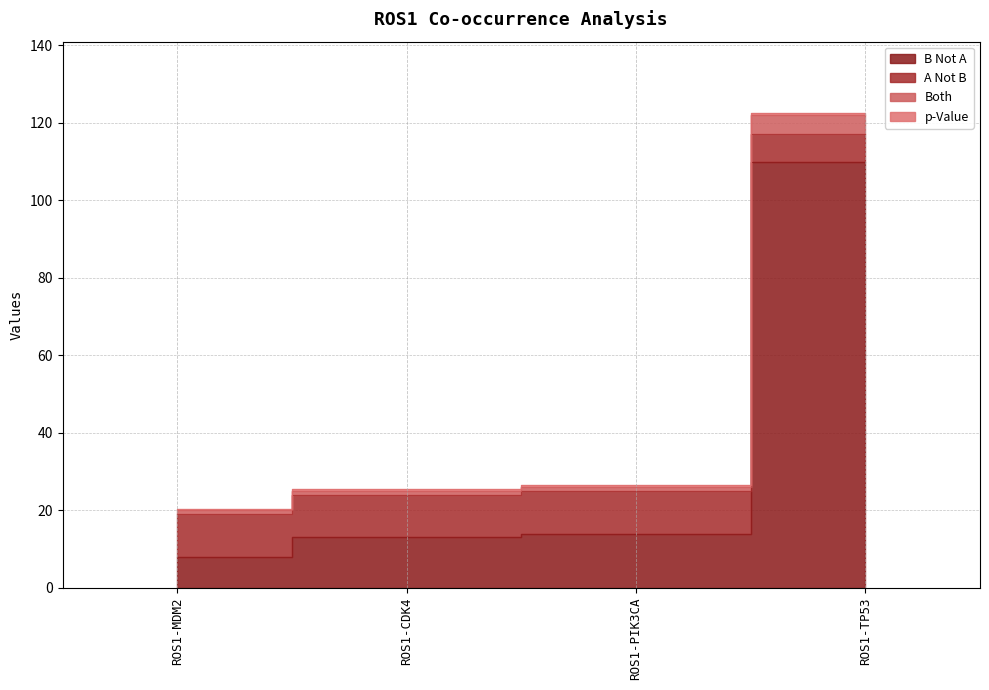

What is the spread (max minus min) of values at ROS1-MDM2?

12.3